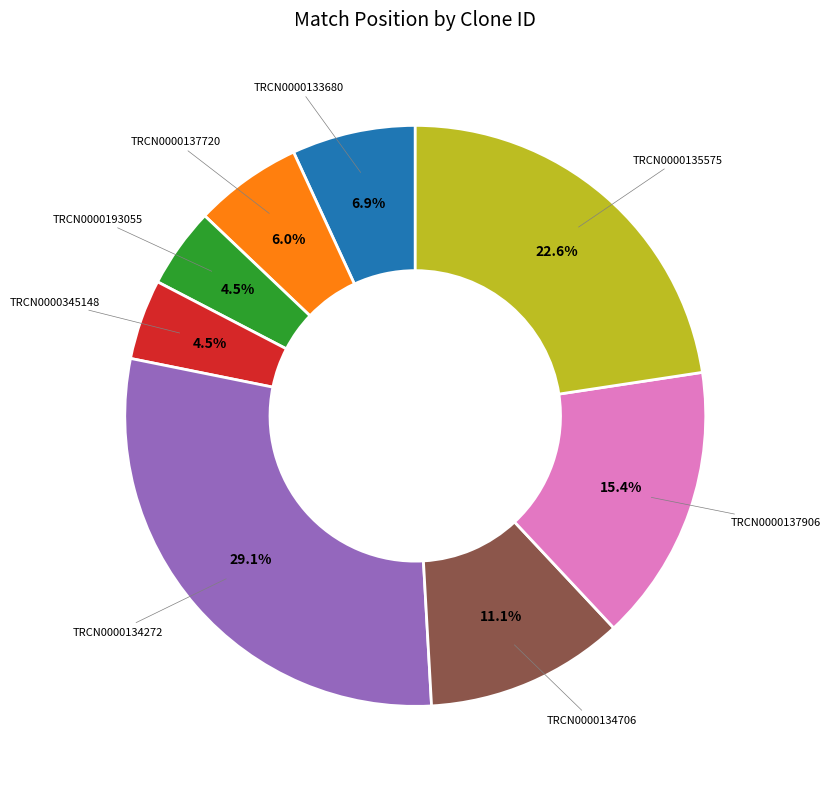

How many segments does this pie chart have?

8